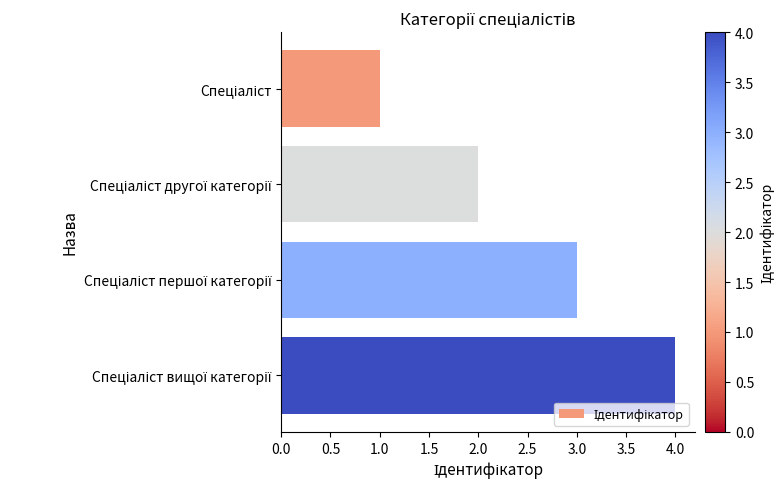

What is the maximum value shown in the chart?

4